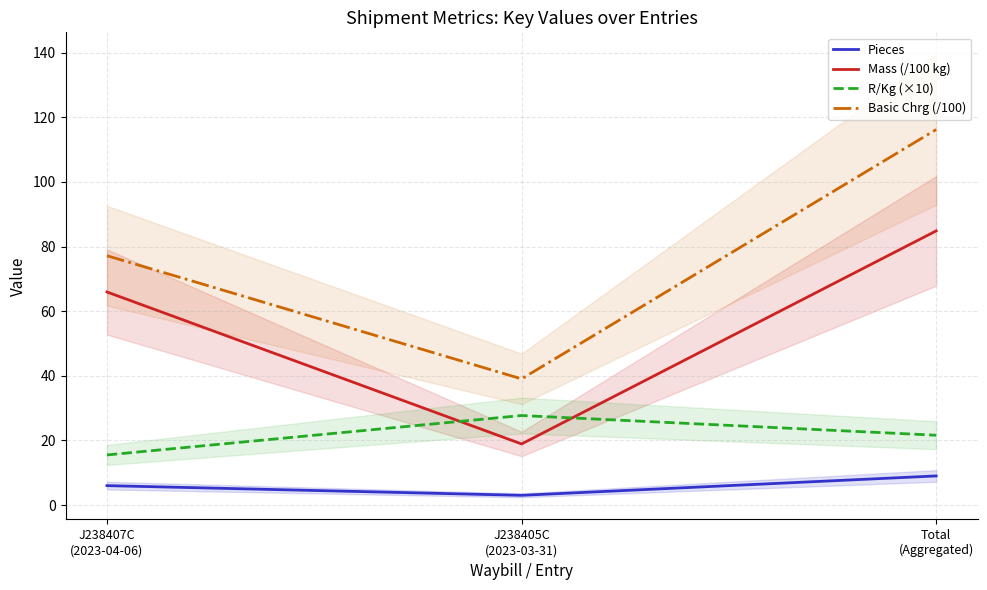

Is the value of R/Kg (×10) at Total
(Aggregated) greater than the value of Basic Chrg (/100) at J238405C
(2023-03-31)?

No